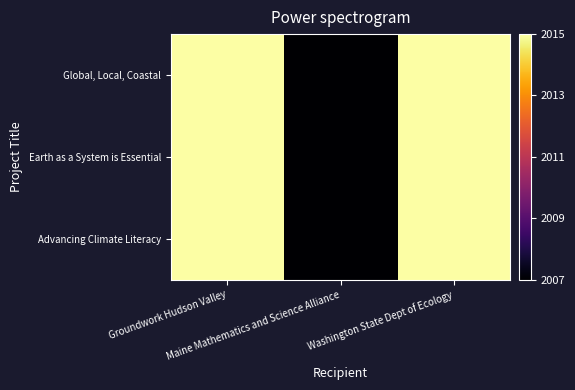

Which category has the lowest value across all series?

Maine Mathematics and Science Alliance